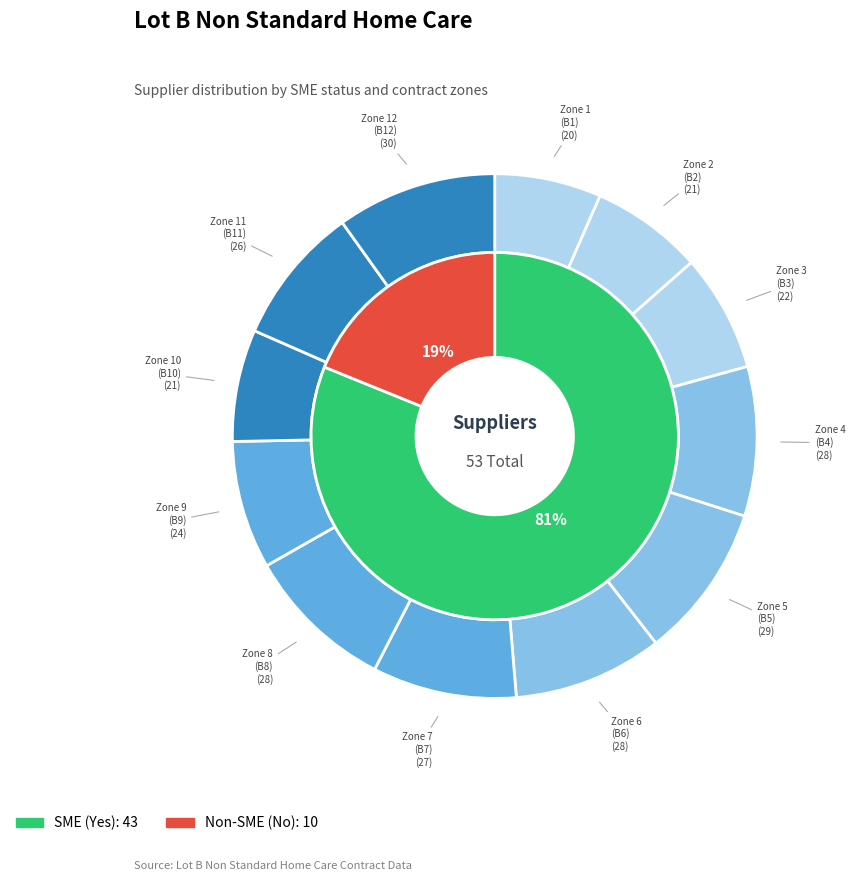

To the nearest percent, what is the difference between the Non-SME Suppliers (No) and SME Suppliers (Yes) slice percentages?

62%